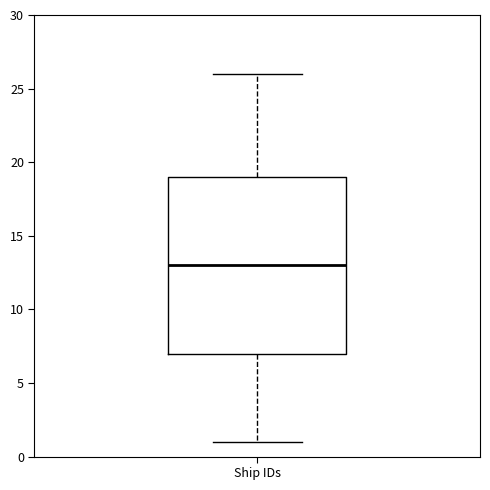

Read this box plot against the y-axis: the position of the median line, the range covered by the box, and the ends of both whiskers. The values are not printed on the chart, so give them approximately, as read against the axis.

median 13, box 7 to 19, whiskers 1 to 26